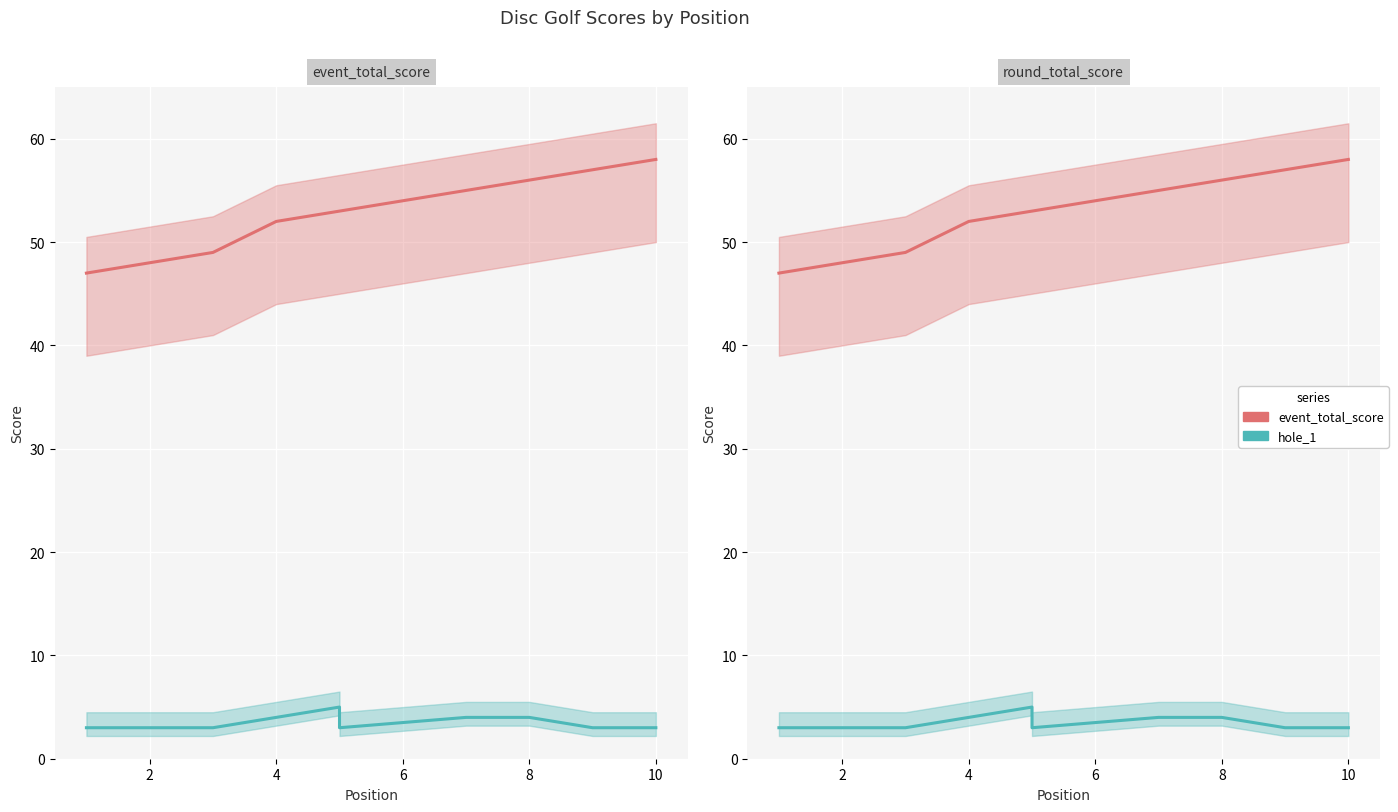

Rank the series by their average value, from highest to lowest.

event_total_score, hole_1